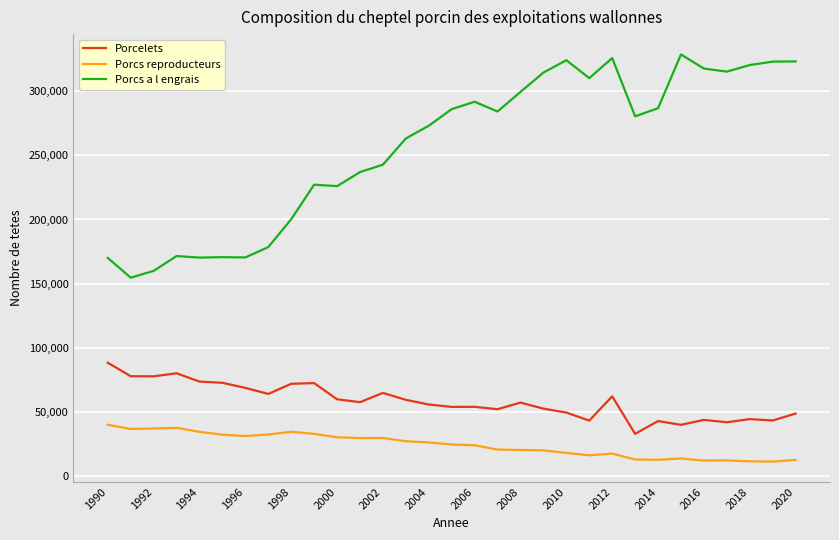

True or false: Porcs a l engrais and Porcelets cross at least once.

False